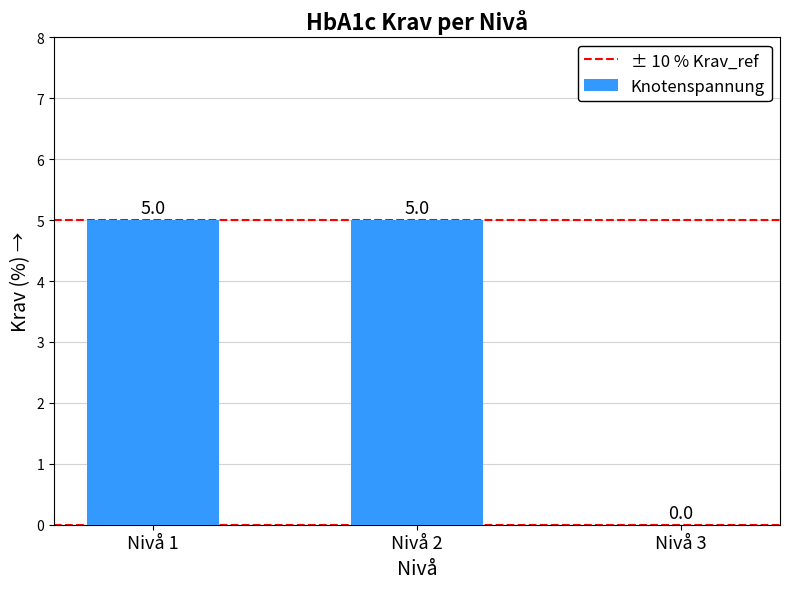

Reading left to right, transcribe all the data shown in this chart.

Nivå 1=5	Nivå 2=5	Nivå 3=0